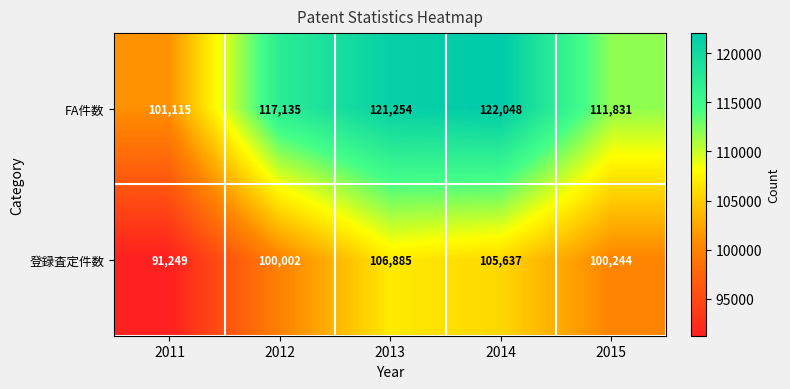

List the series in order of their peak value, highest first.

FA件数, 登録査定件数